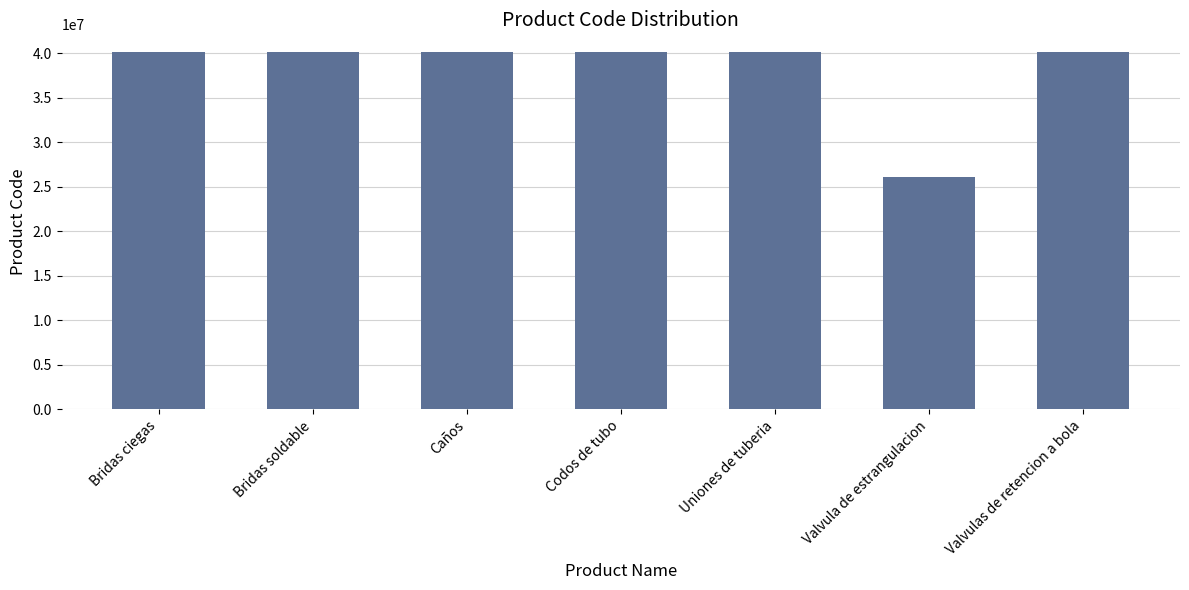

How many series are shown in this chart?

1